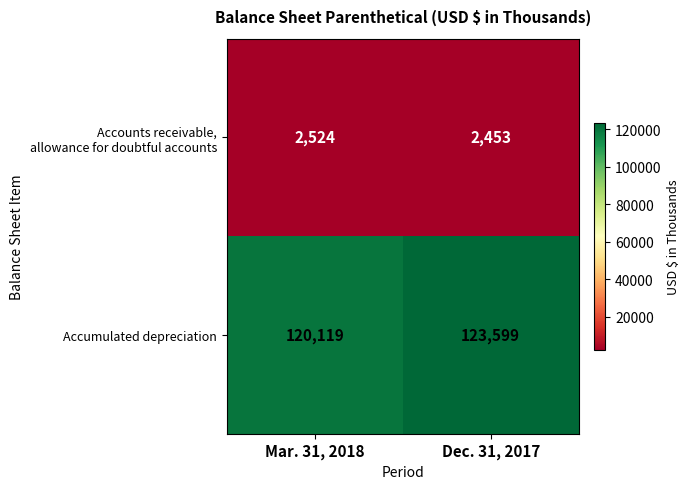

Is it true that Accumulated depreciation equals 183240 at Dec. 31, 2017?

False